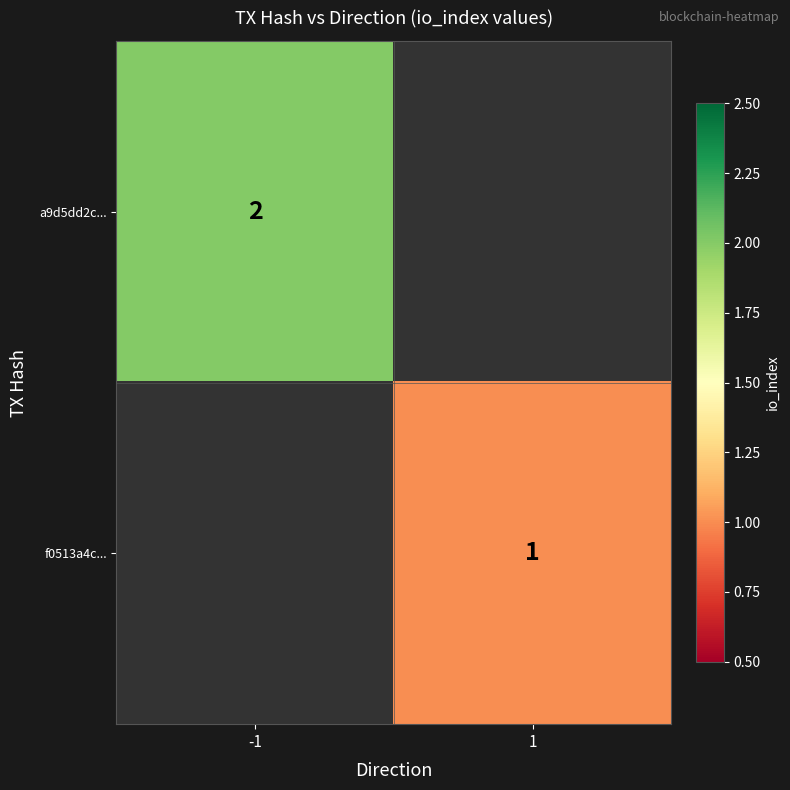

How many data points does each series have?

2